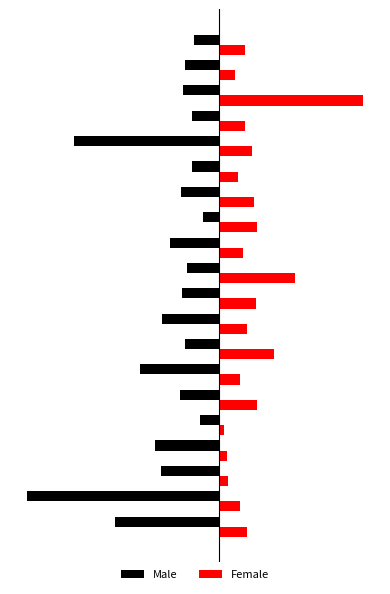

List the series in order of their overall mean, highest first.

Female, Male